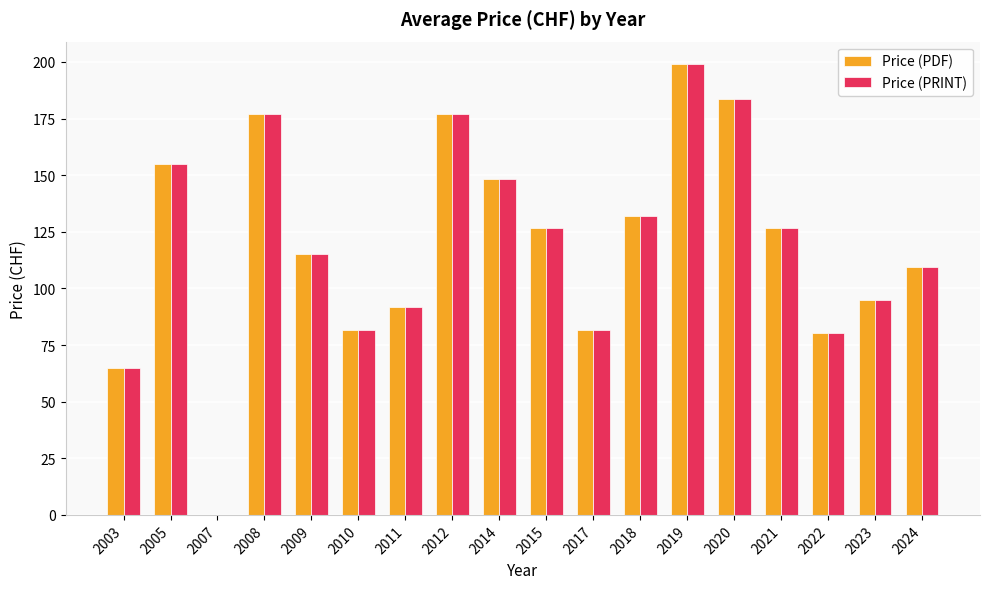

Is it true that Price (PRINT) equals 81.5 at 2010?

True